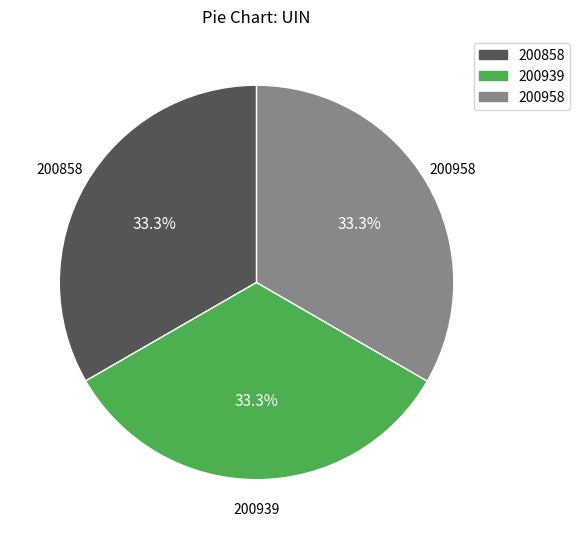

Is 200858 the majority of the pie?

No